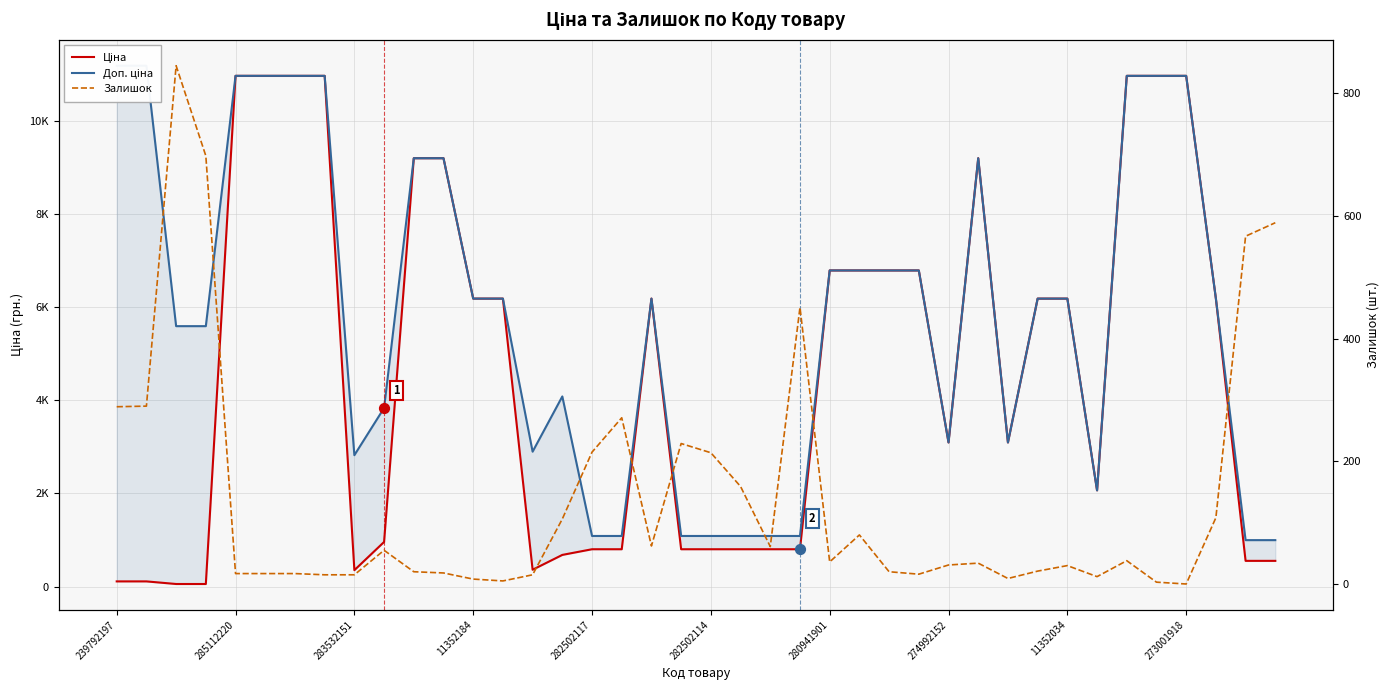

Which series has the largest total across all categories?

Доп. ціна